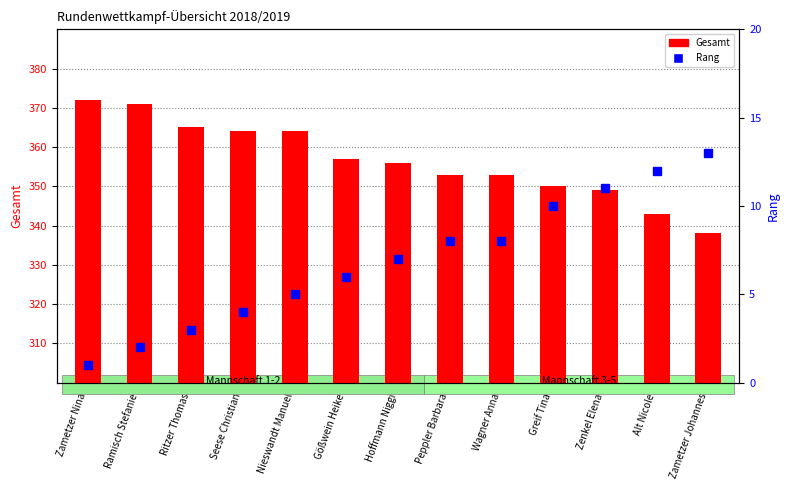

What is the value of the Gesamt bar at the 11th from the left?

349